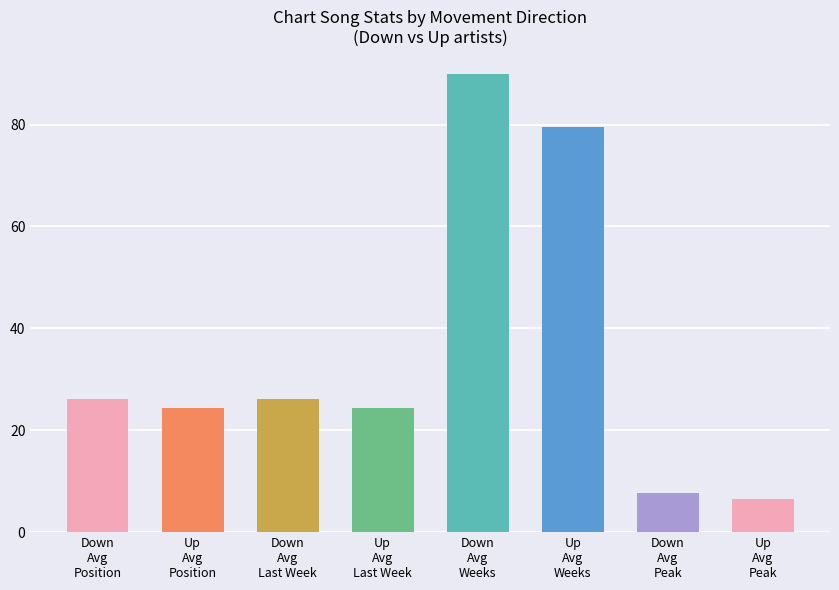

Count the number of data series in this chart.

1